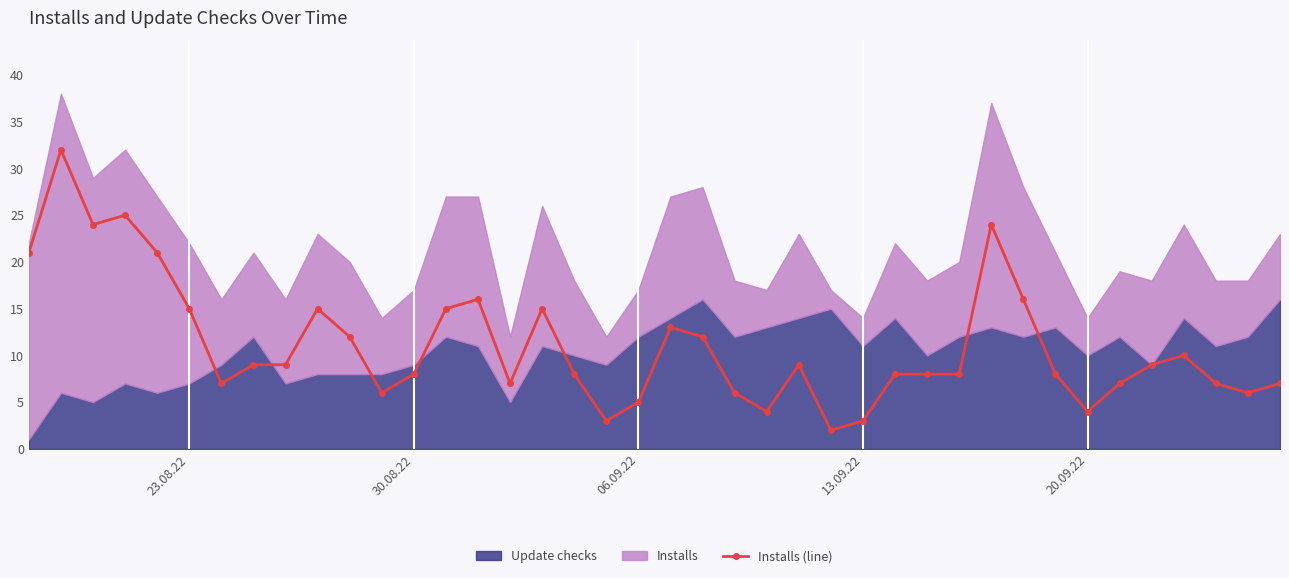

What is the value of the 12th point from the left?

6